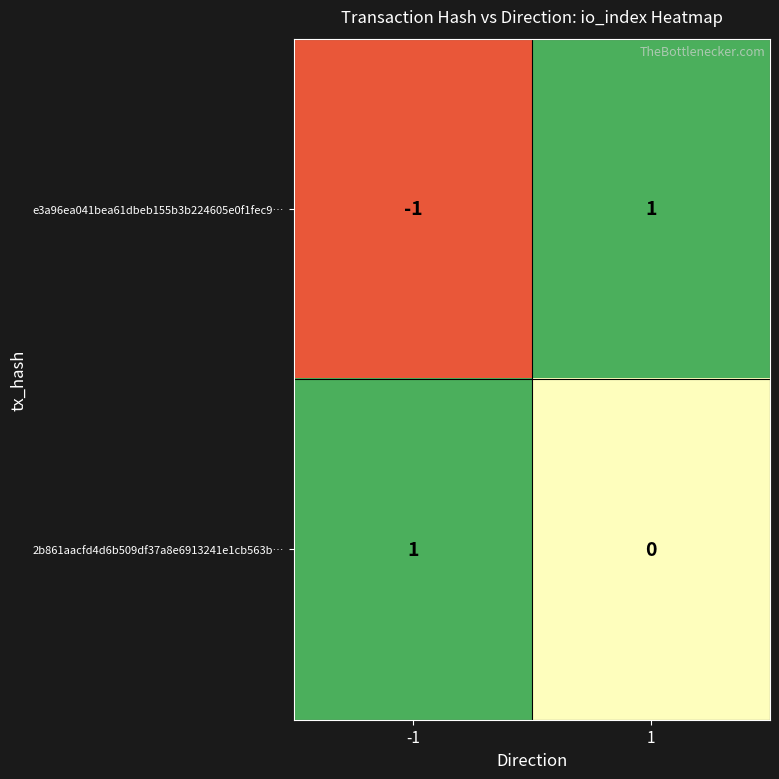

Which series has the widest spread of values?

e3a96ea041bea61dbeb155b3b224605e0f1fec9…